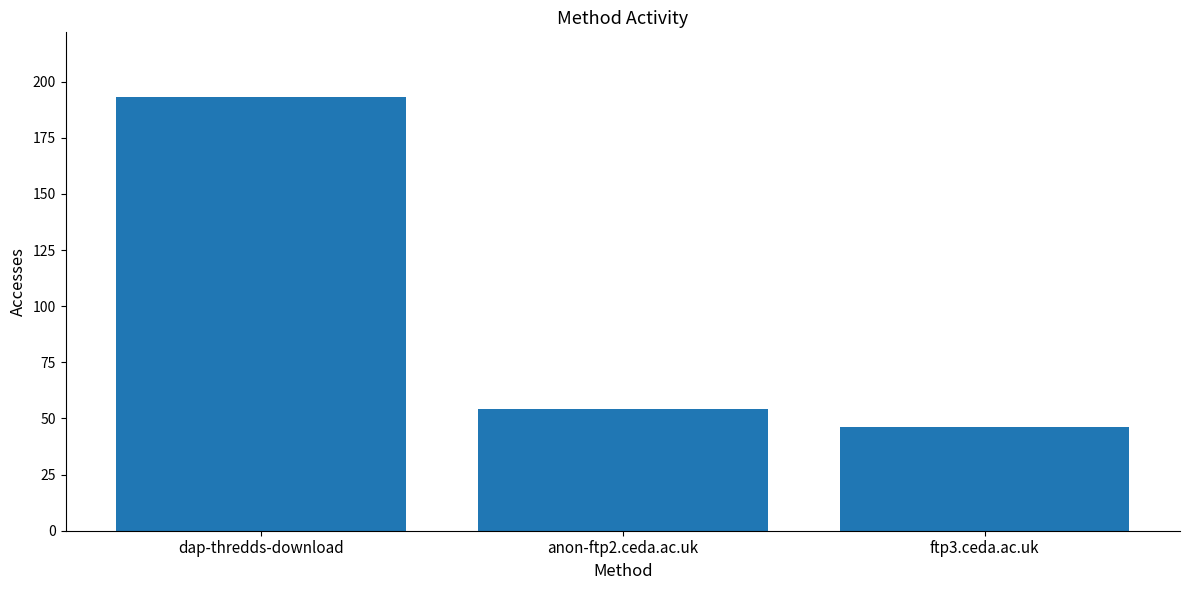

Are the bars grouped side by side (vs. stacked)?

No